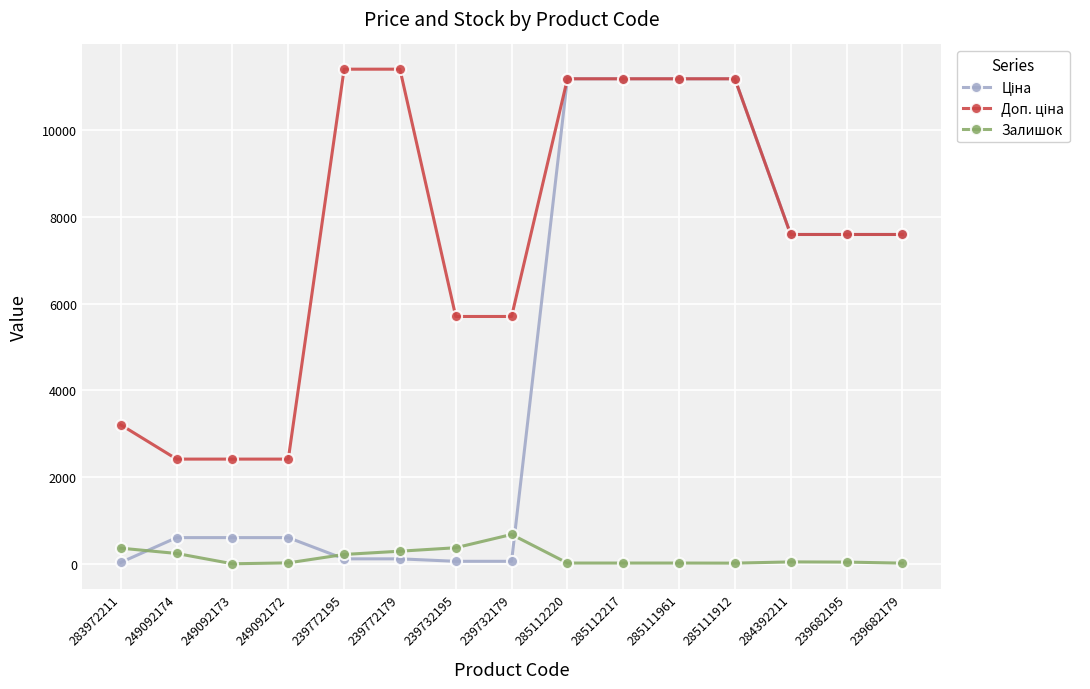

What is the maximum value for Залишок?

676.0